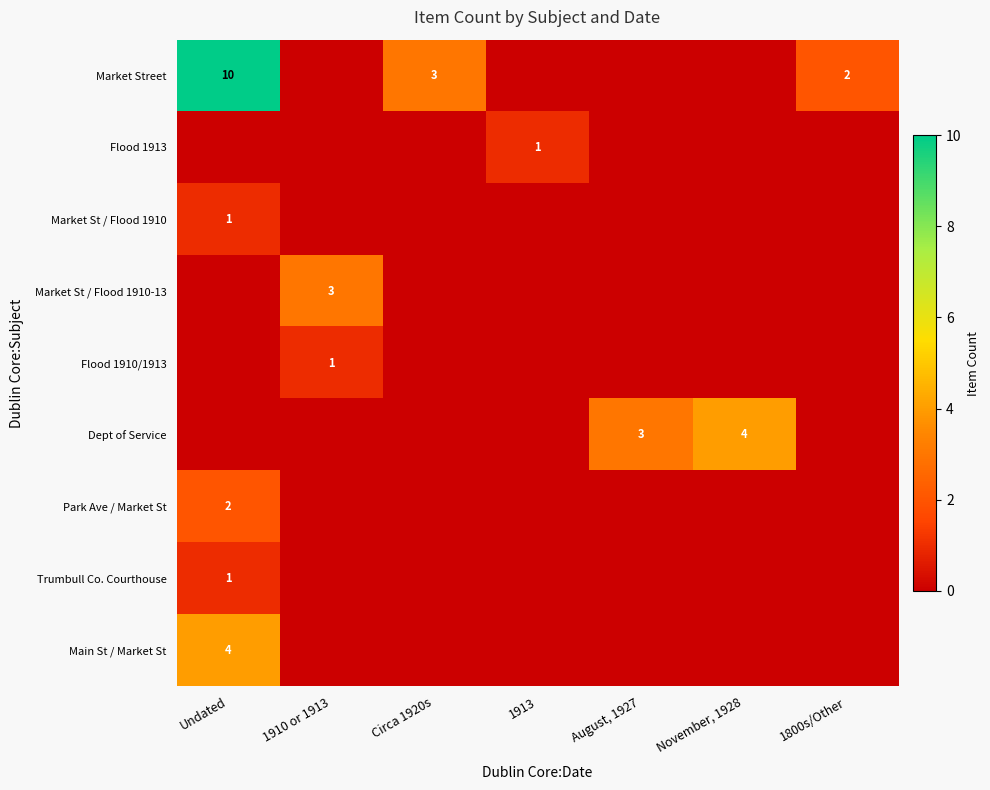

Is it true that Market St / Flood 1910 equals 1 at Undated?

True